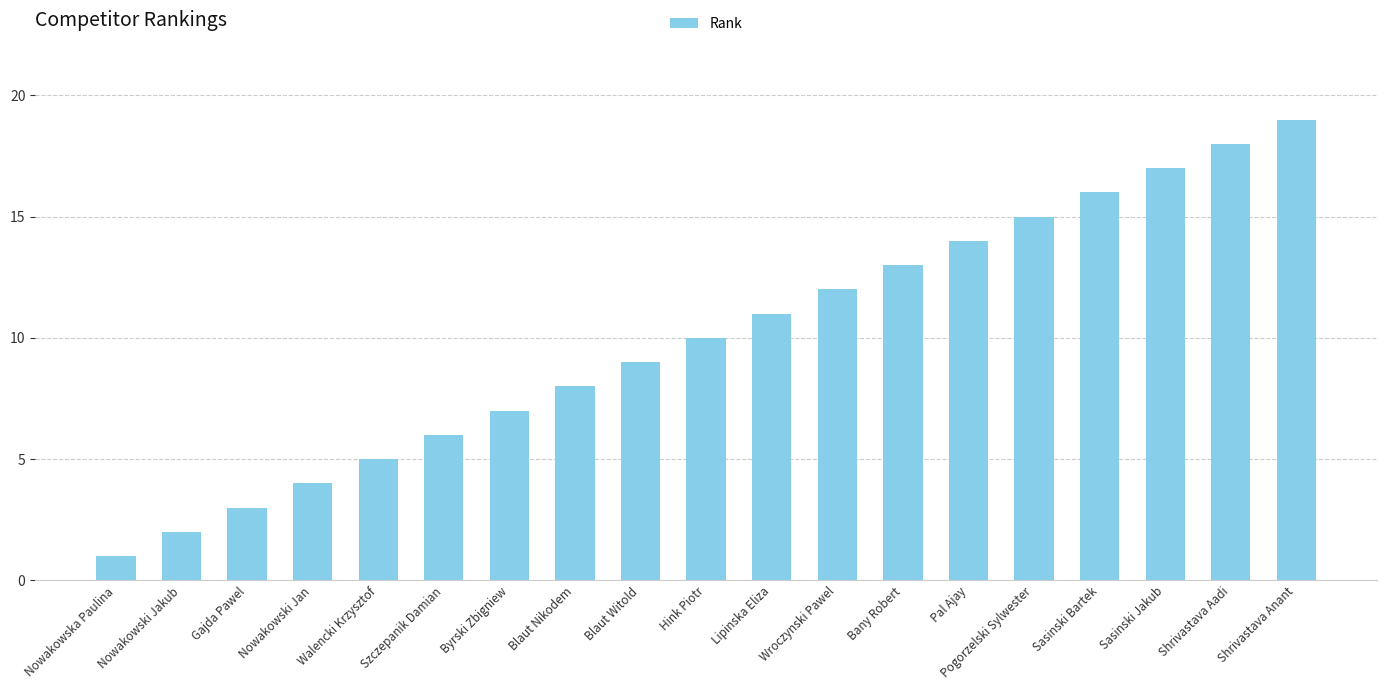

What is the sum of the values at Pal Ajay and Nowakowska Paulina?

15